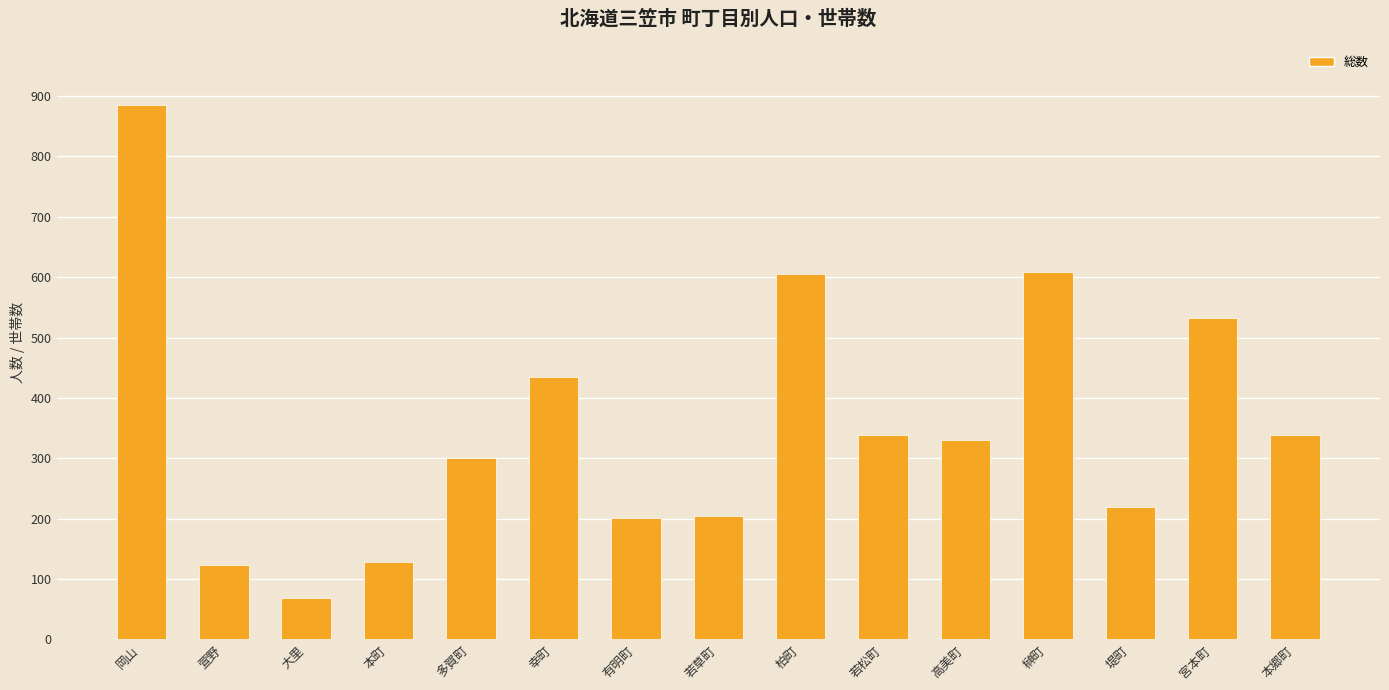

What is the change in value from 多賀町 to 若草町?

-96